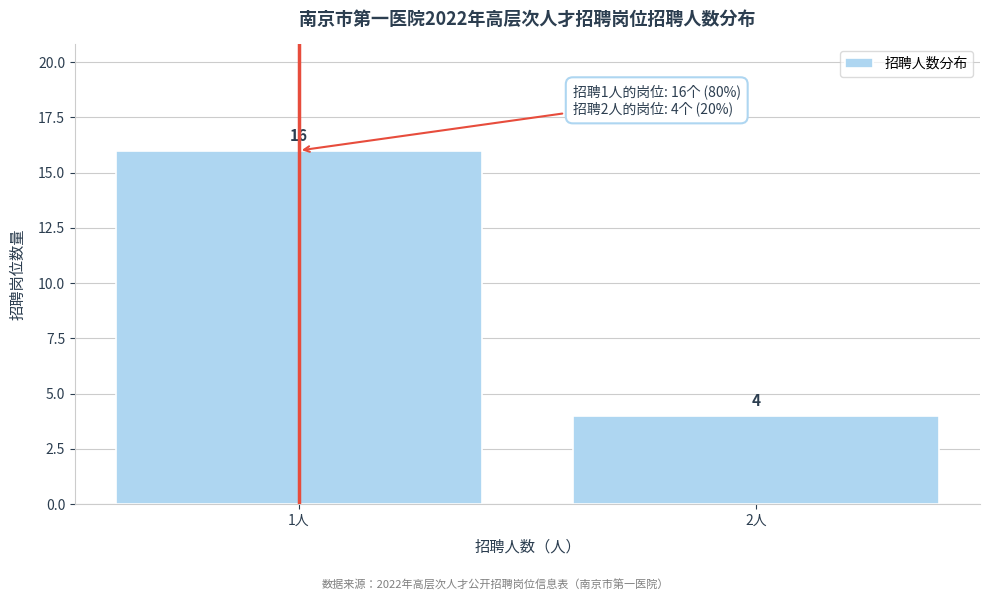

Reading left to right, what are all the values shown in this chart?

16	4